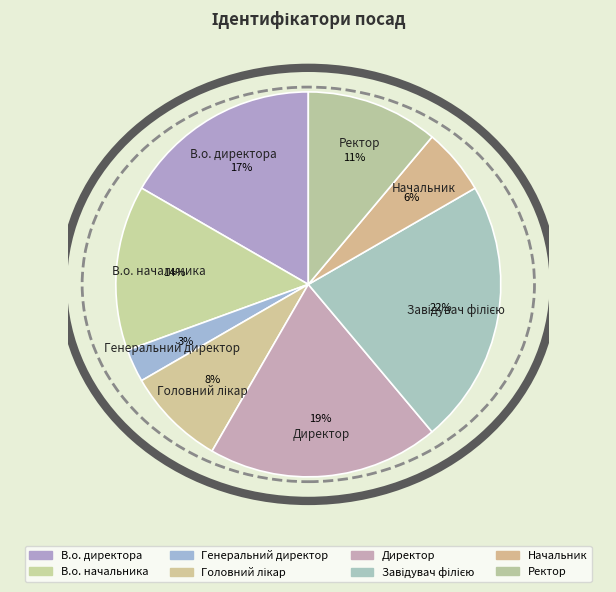

To the nearest percent, what is the combined percentage of Директор and Генеральний директор?

22%